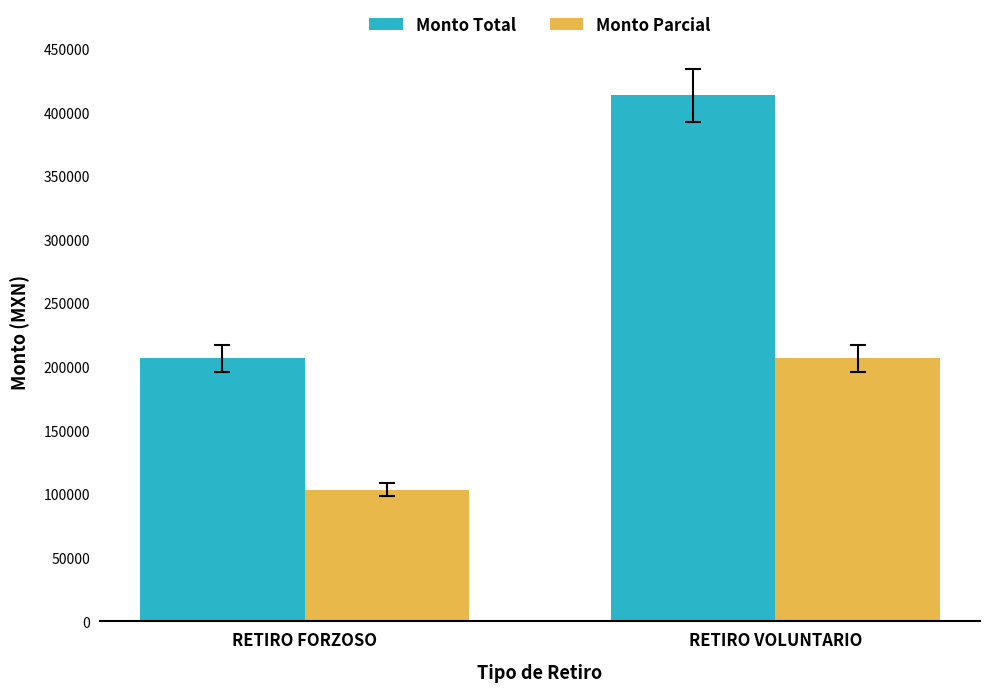

What is the sum of the Monto Total values at RETIRO VOLUNTARIO and RETIRO FORZOSO?

619848